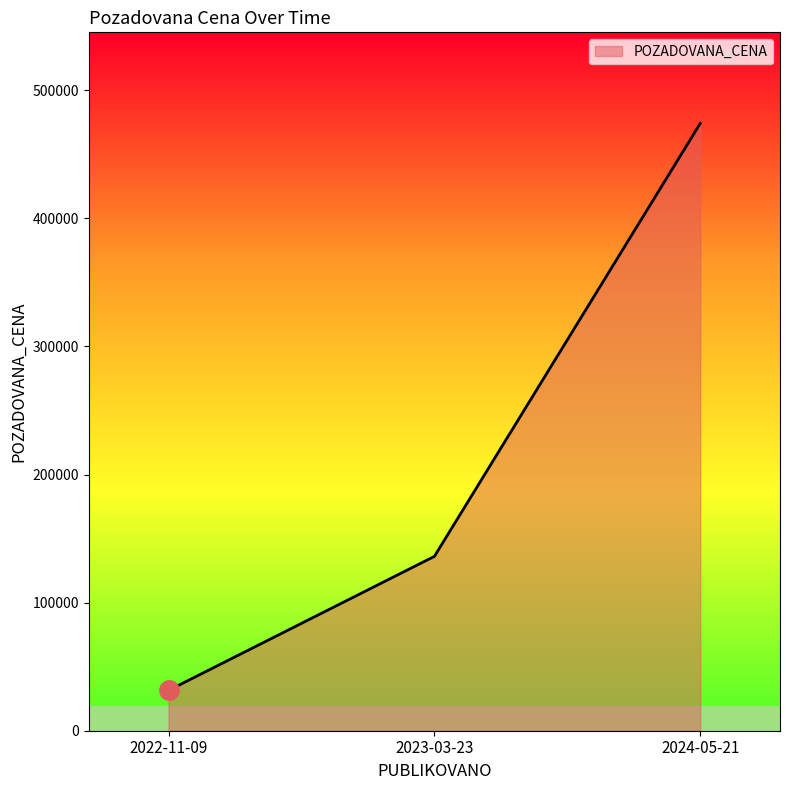

Reading left to right, extract all data points from this chart.

2022-11-09=31500	2023-03-23=136100	2024-05-21=474100